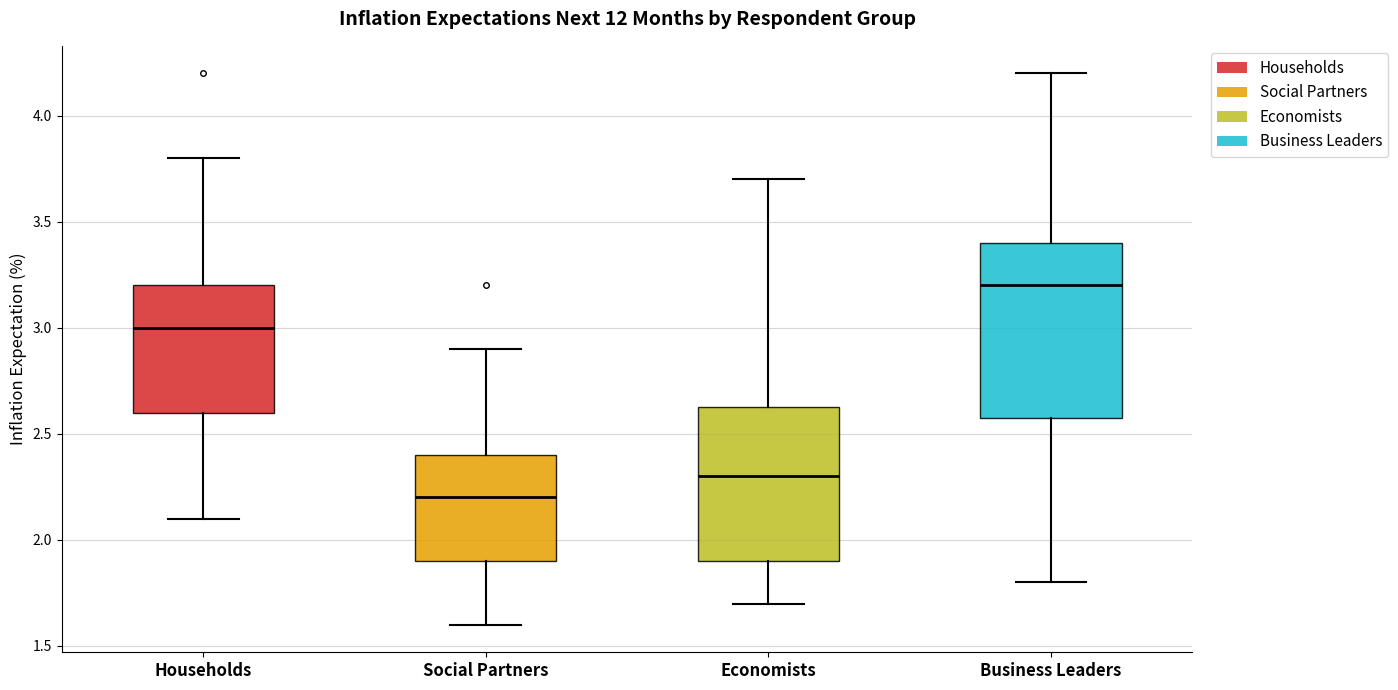

Comparing the boxes themselves (not the whiskers), which one is the tallest?

Business Leaders